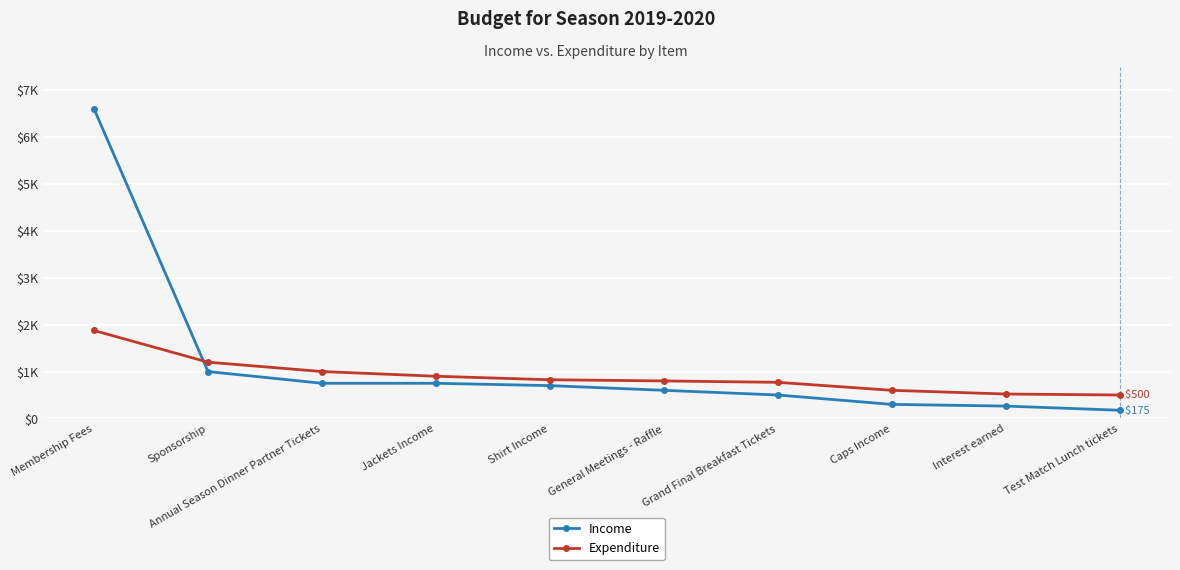

True or false: Expenditure has a value of 1875 at Membership Fees.

True